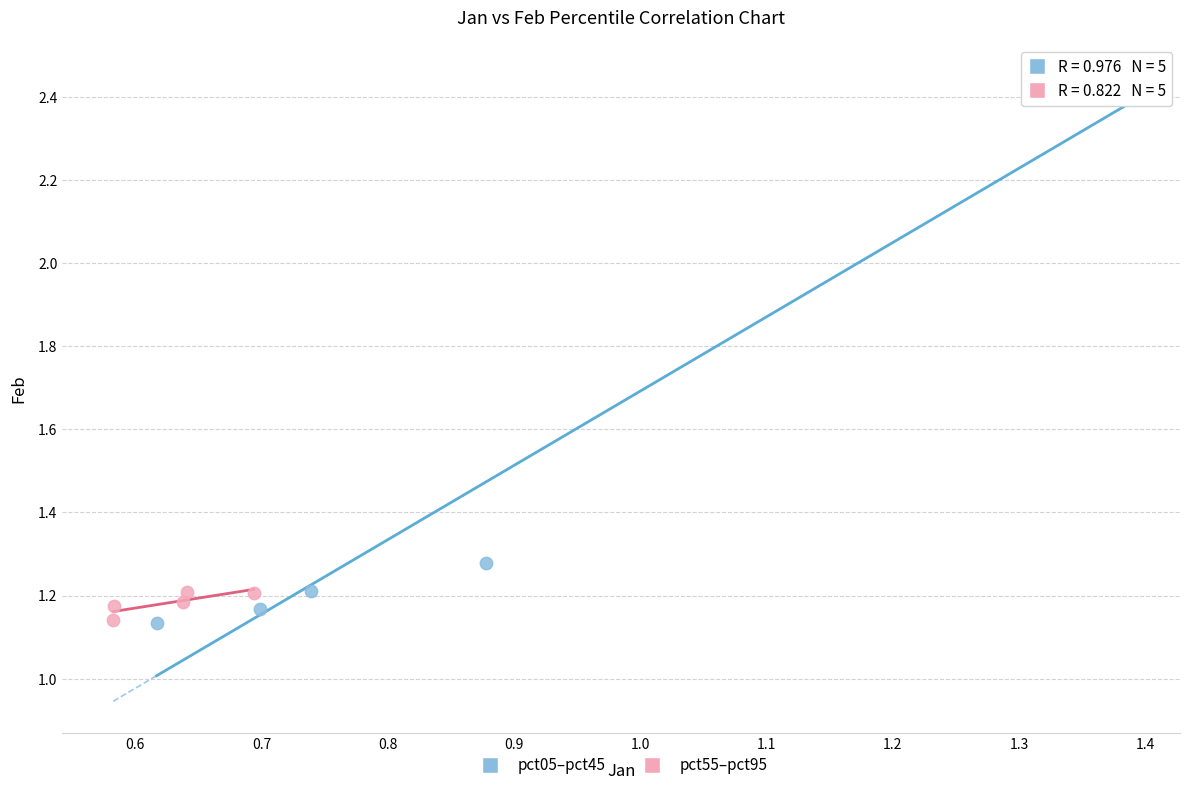

Which series has the widest spread of Y values?

pct05–pct45